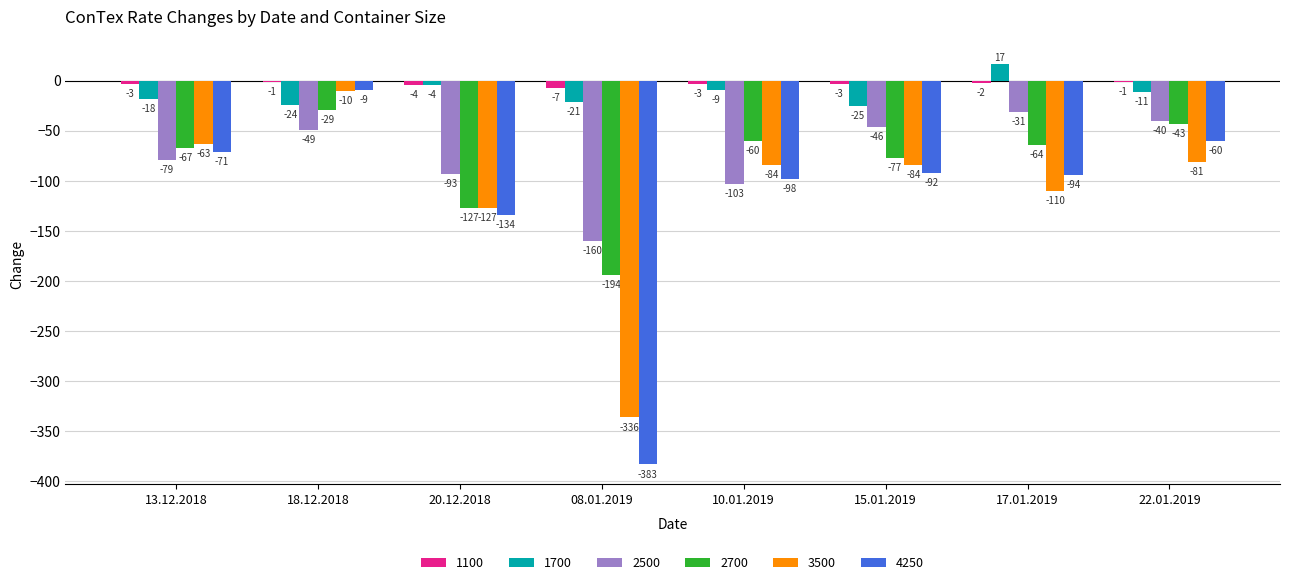

Which series changed the most between 13.12.2018 and 08.01.2019?

4250